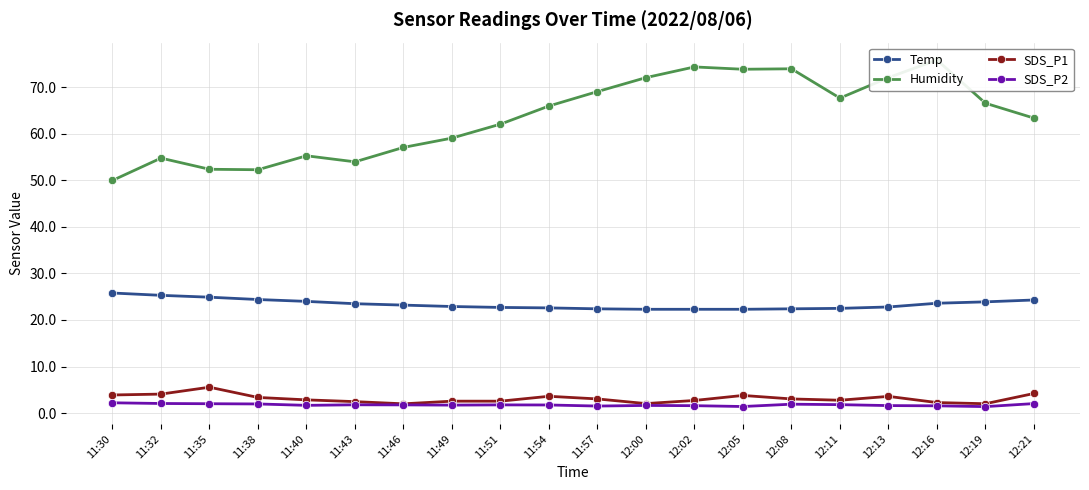

What is the difference between the highest and lowest values at 12:16?

74.4